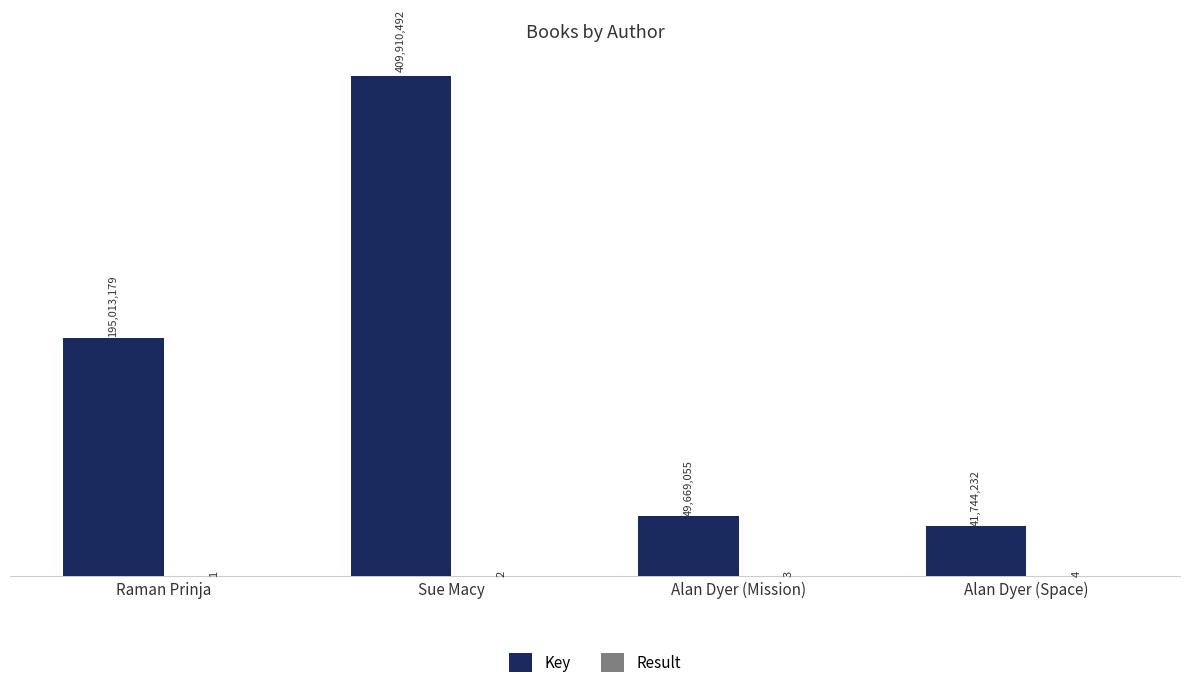

Are the bars horizontal?

No